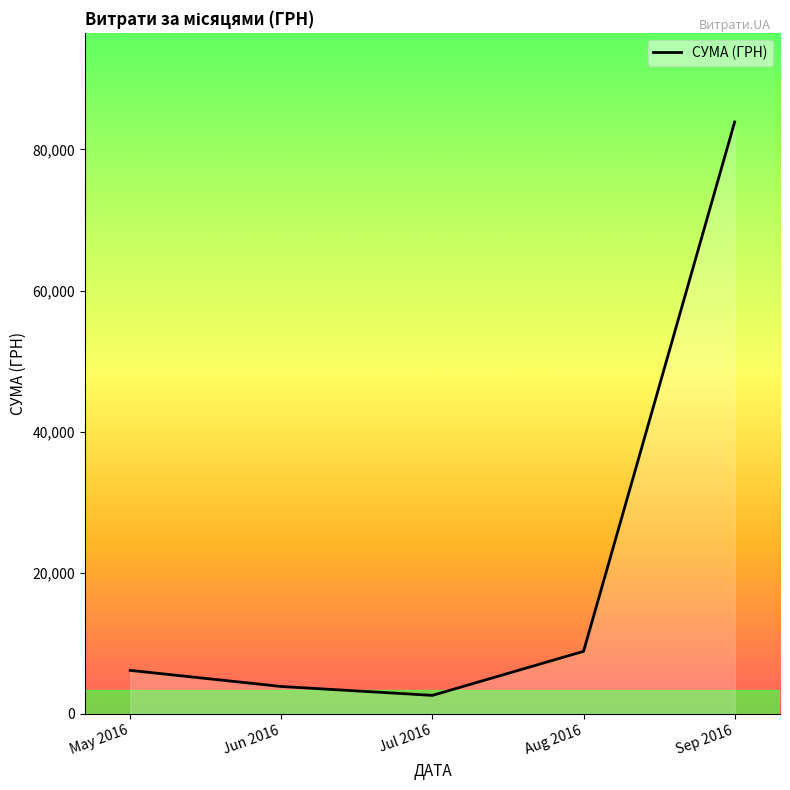

What is the smallest value displayed?

2621.0